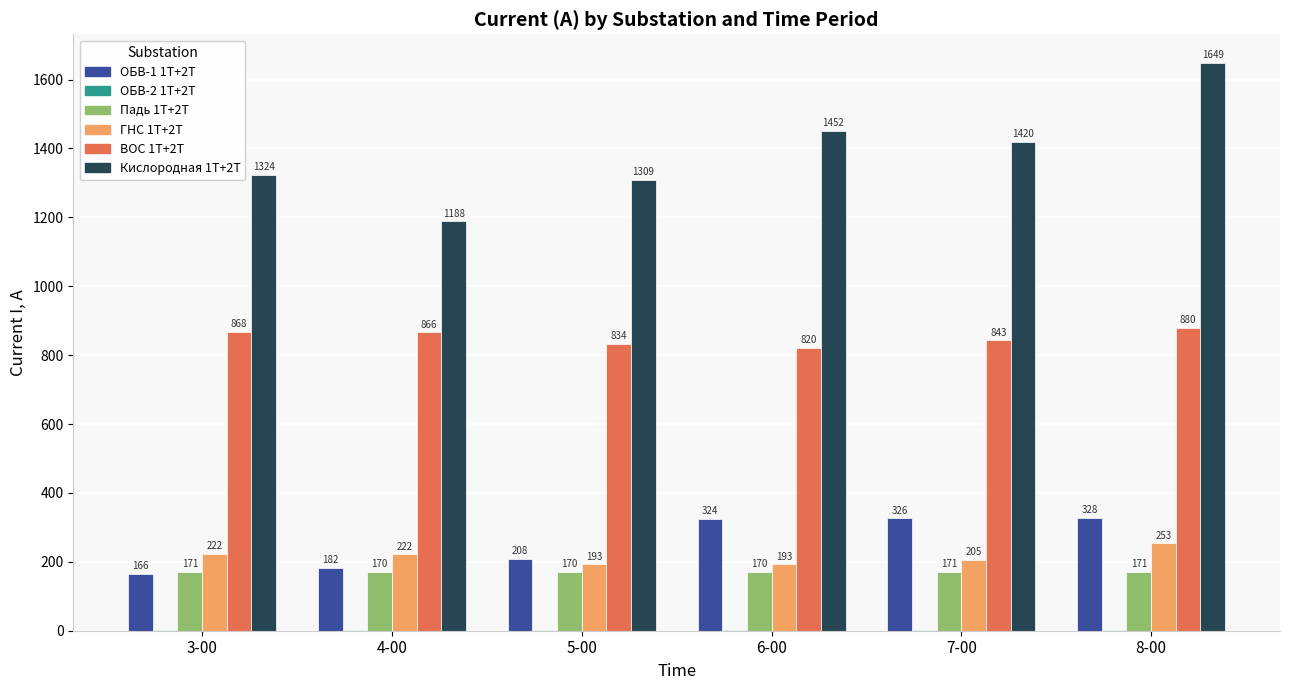

Count the number of categories in the chart.

6